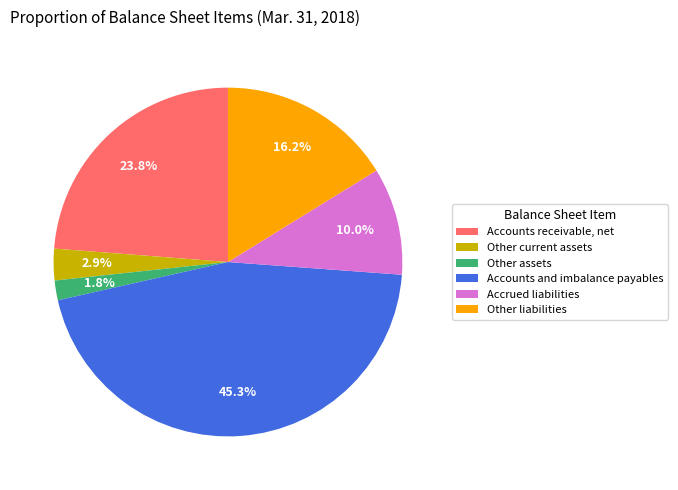

Is it true that Other current assets is 3% of the pie?

True